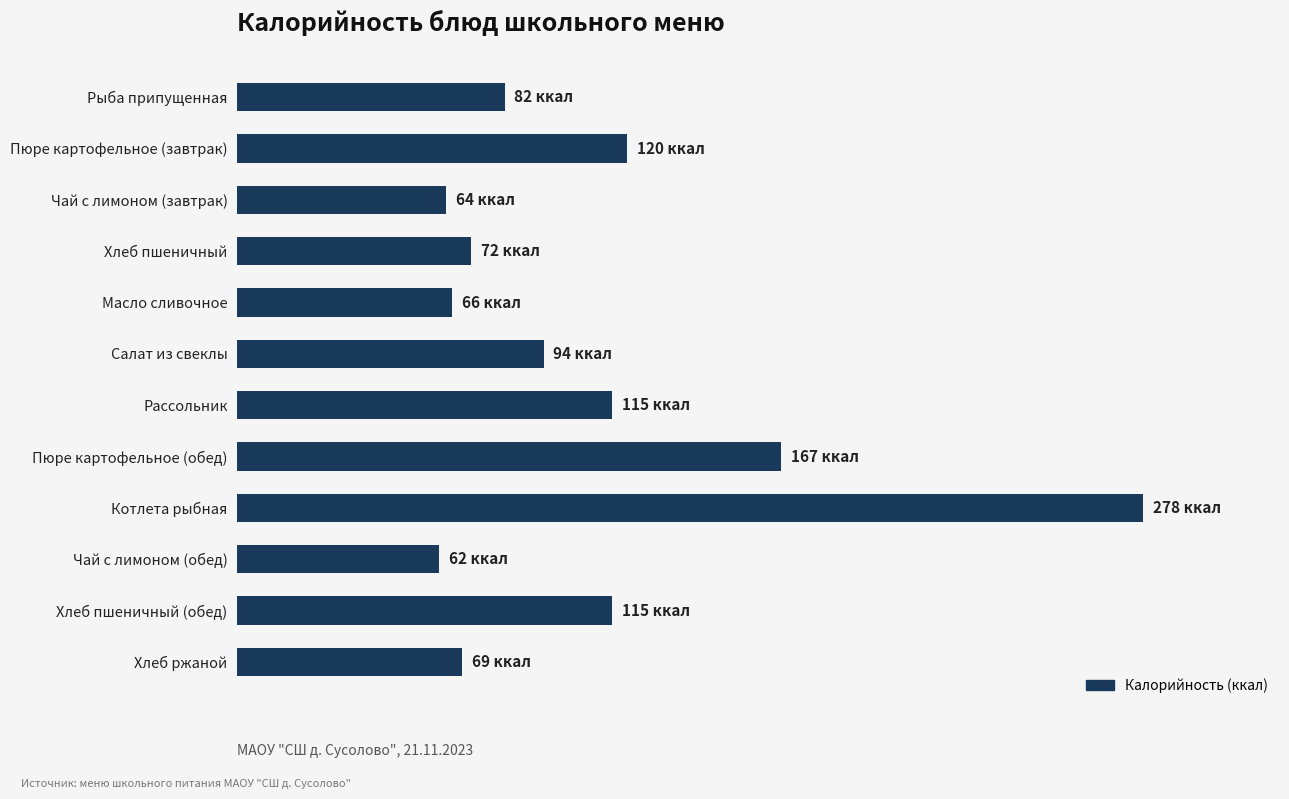

Are the bars horizontal?

Yes